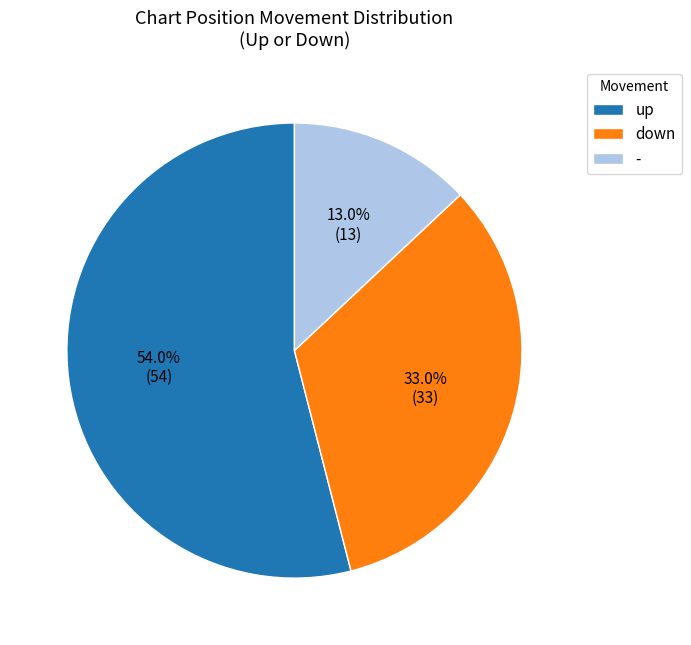

To the nearest percent, what percentage of the pie is -?

13%